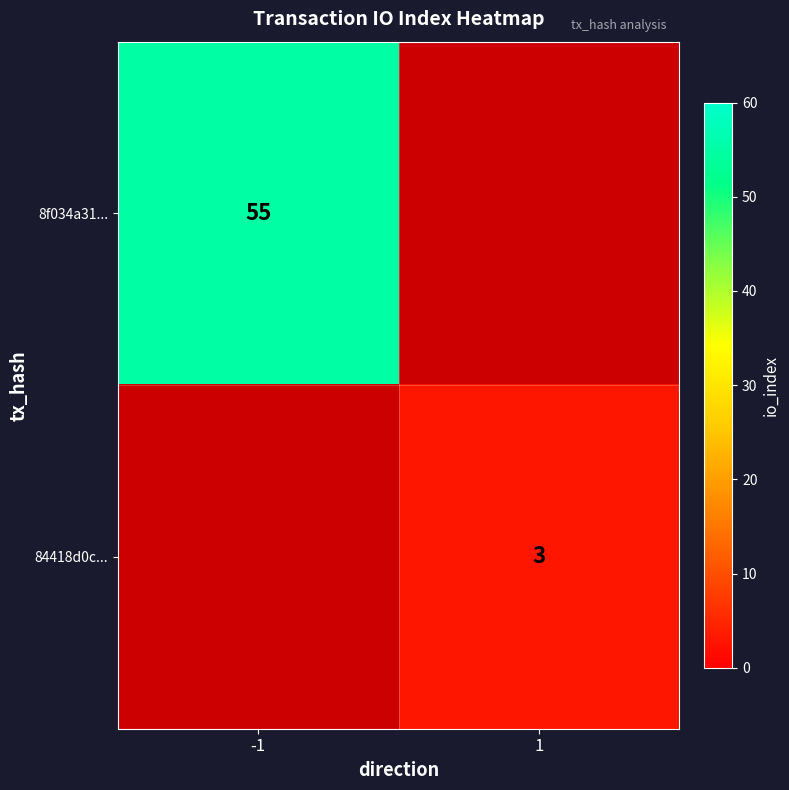

Is it true that 8f034a31... equals 55 at -1?

True